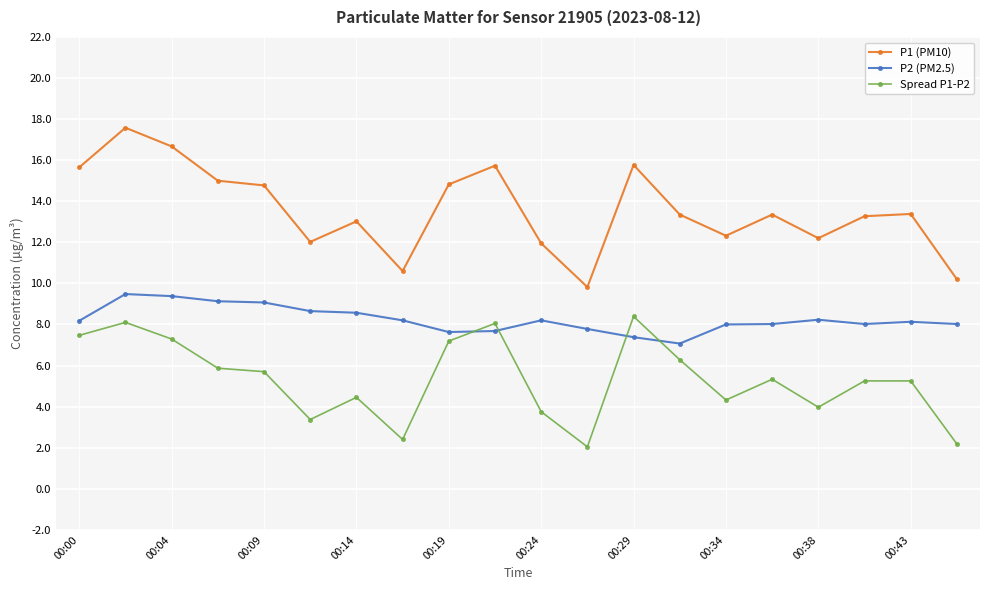

How many times do Spread P1-P2 and P2 (PM2.5) cross each other?

4